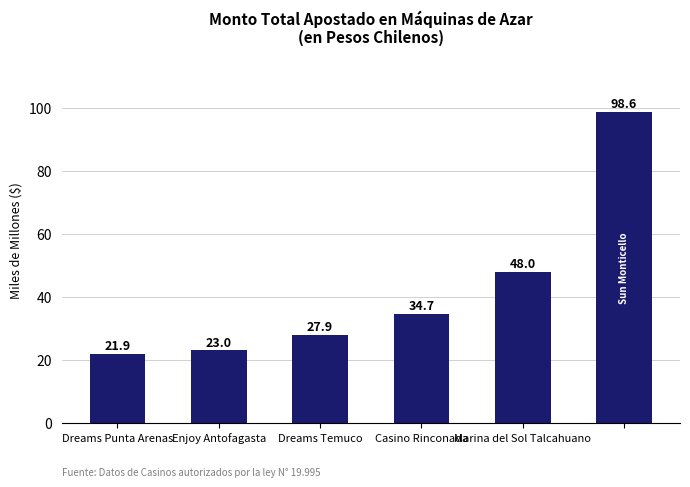

What is the value of the 5th bar from the left?

48.0